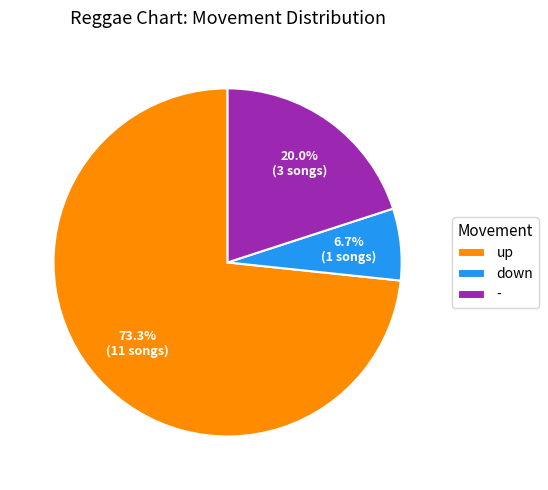

To the nearest percent, what portion does down represent?

7%